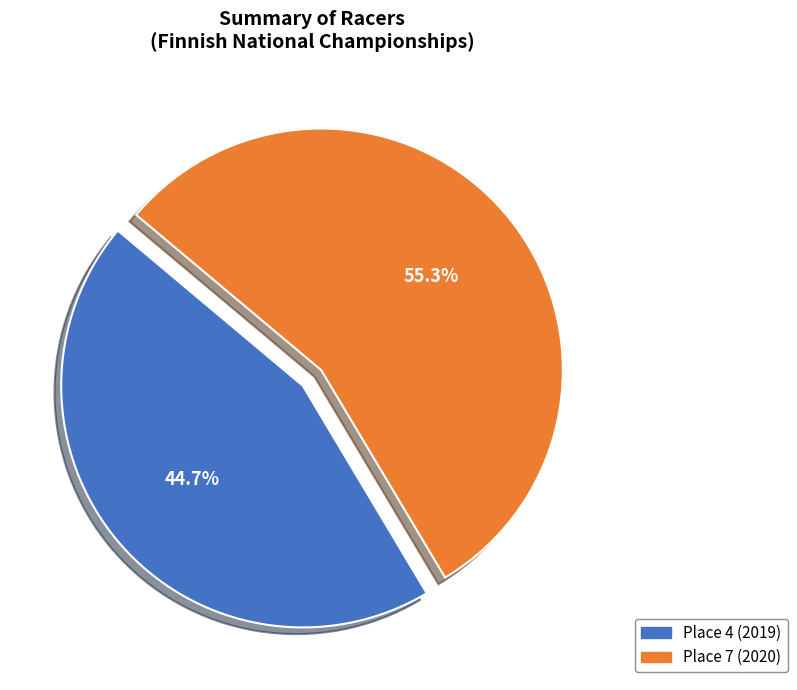

What percentage do Place 7 (2020) and Place 4 (2019) together represent?

100.0%